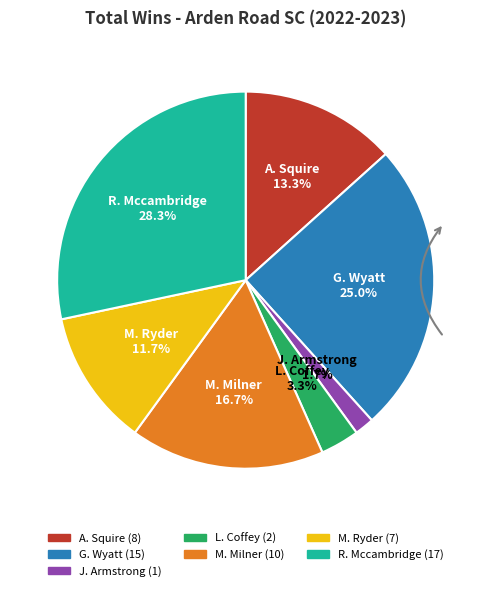

To the nearest percent, what percentage of the pie is L. Coffey?

3%